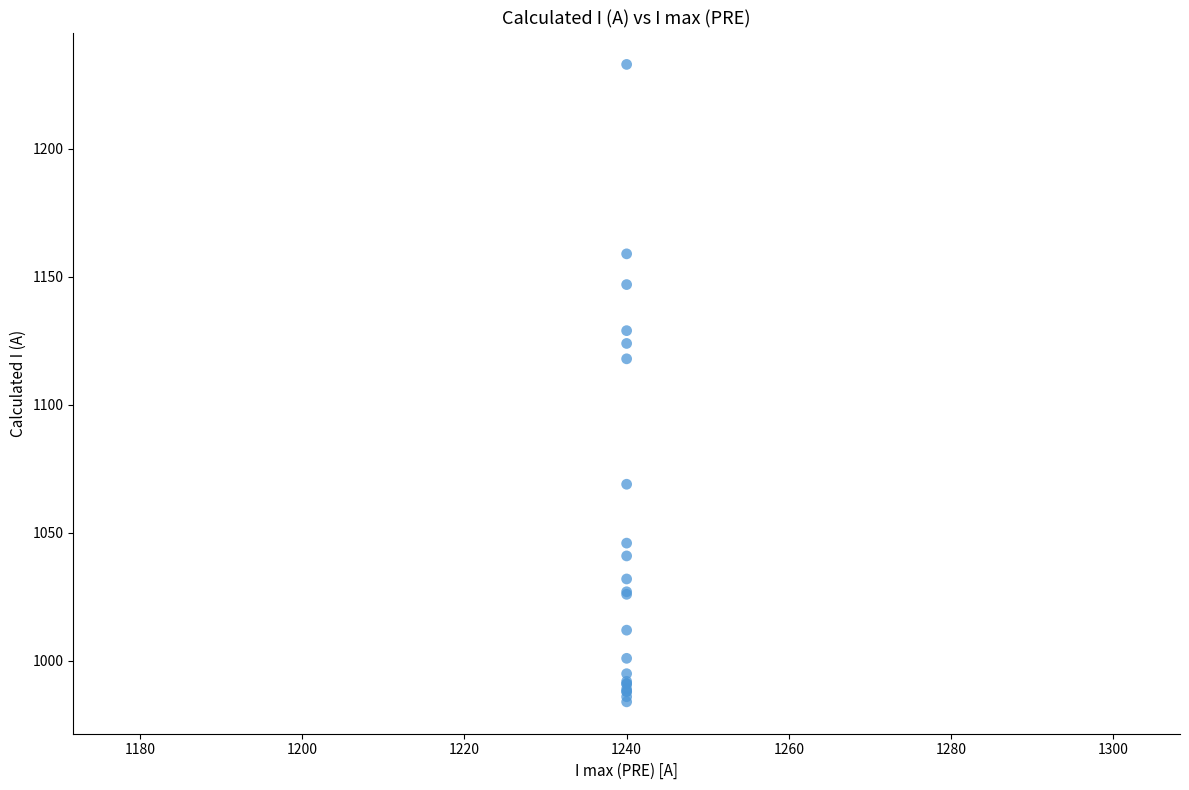

What Y value in the scatter plot is closest to 1108?

1118